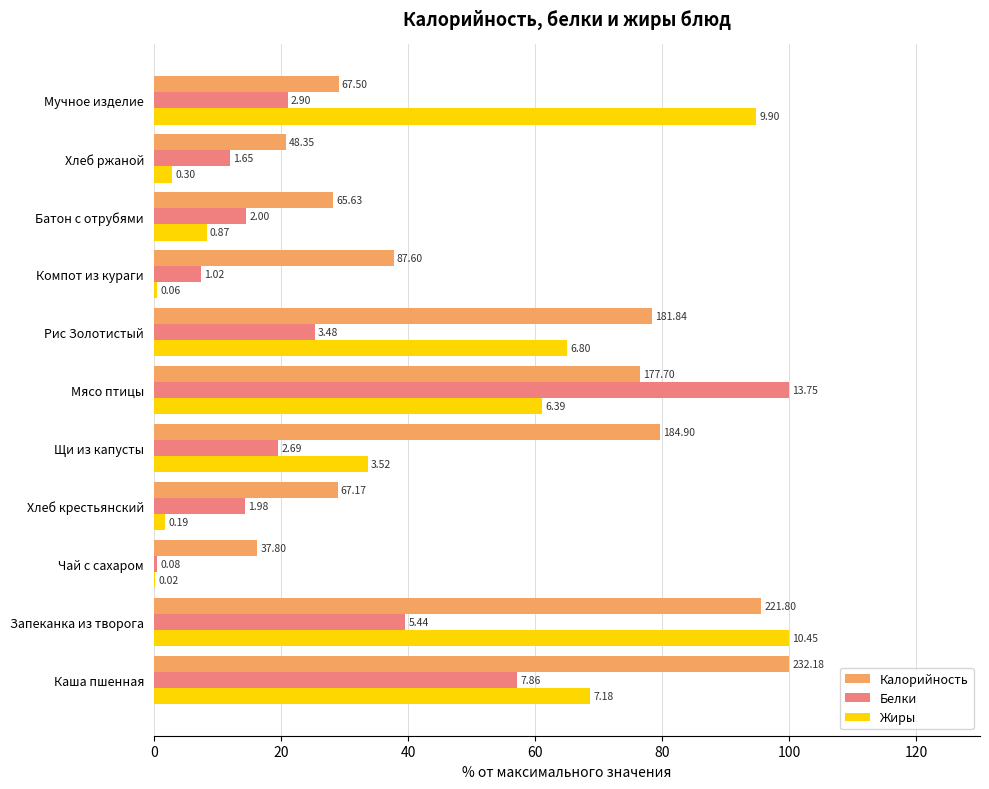

What are all the series names shown in the legend?

Калорийность, Белки, Жиры